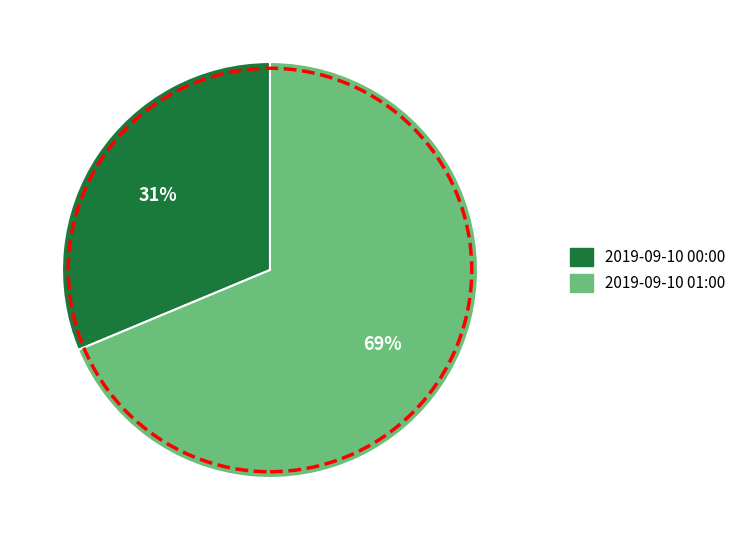

The 2019-09-10 00:00 slice represents 41% of the pie. True or false?

False